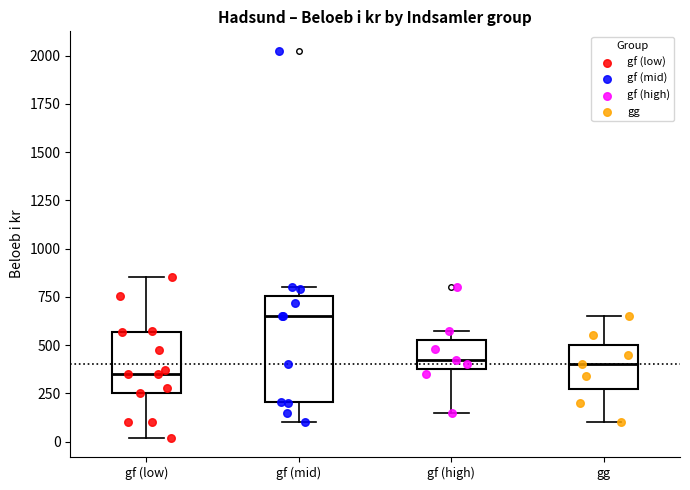

Reading left to right, read every box against the y-axis: the position of its median line, the range the box covers, and the ends of its whiskers. The values are not printed on the chart, so give them approximately, as read against the axis.

gf (low): median 350, box 250 to 550, whiskers 0 to 850
gf (mid): median 650, box 200 to 750, whiskers 100 to 800
gf (high): median 400 (just above the box's lower edge), box 400 to 550, whiskers 150 to 600
gg: median 400, box 250 to 500, whiskers 100 to 650